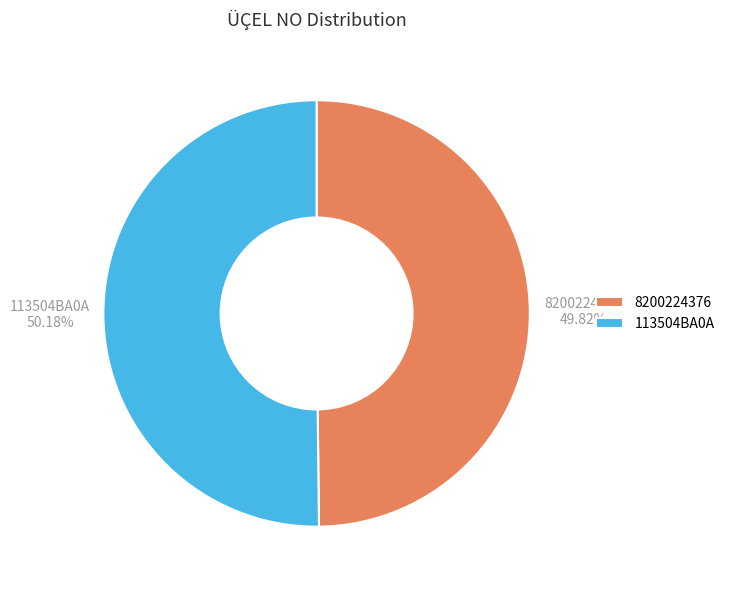

Is there a majority slice in this chart?

Yes